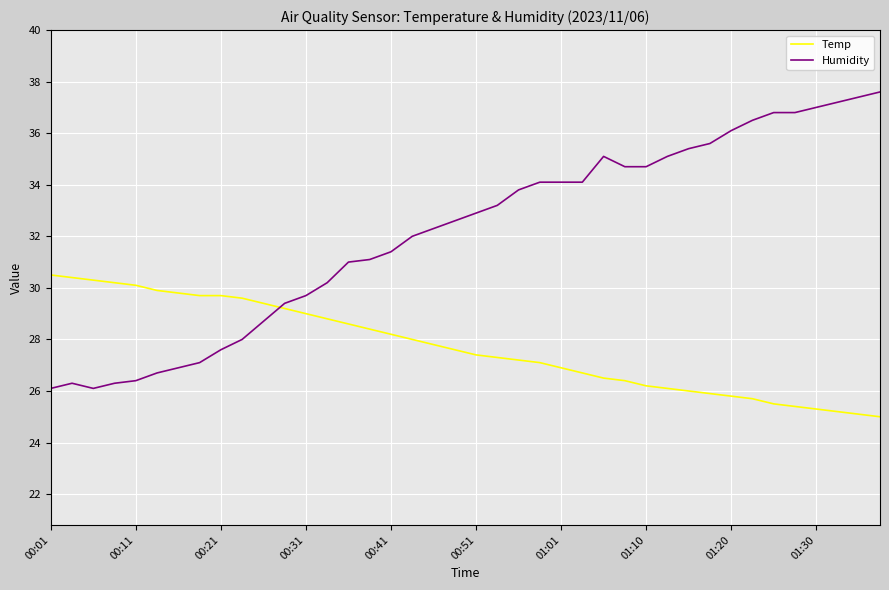

At how many categories does at least one series exceed 36?

8